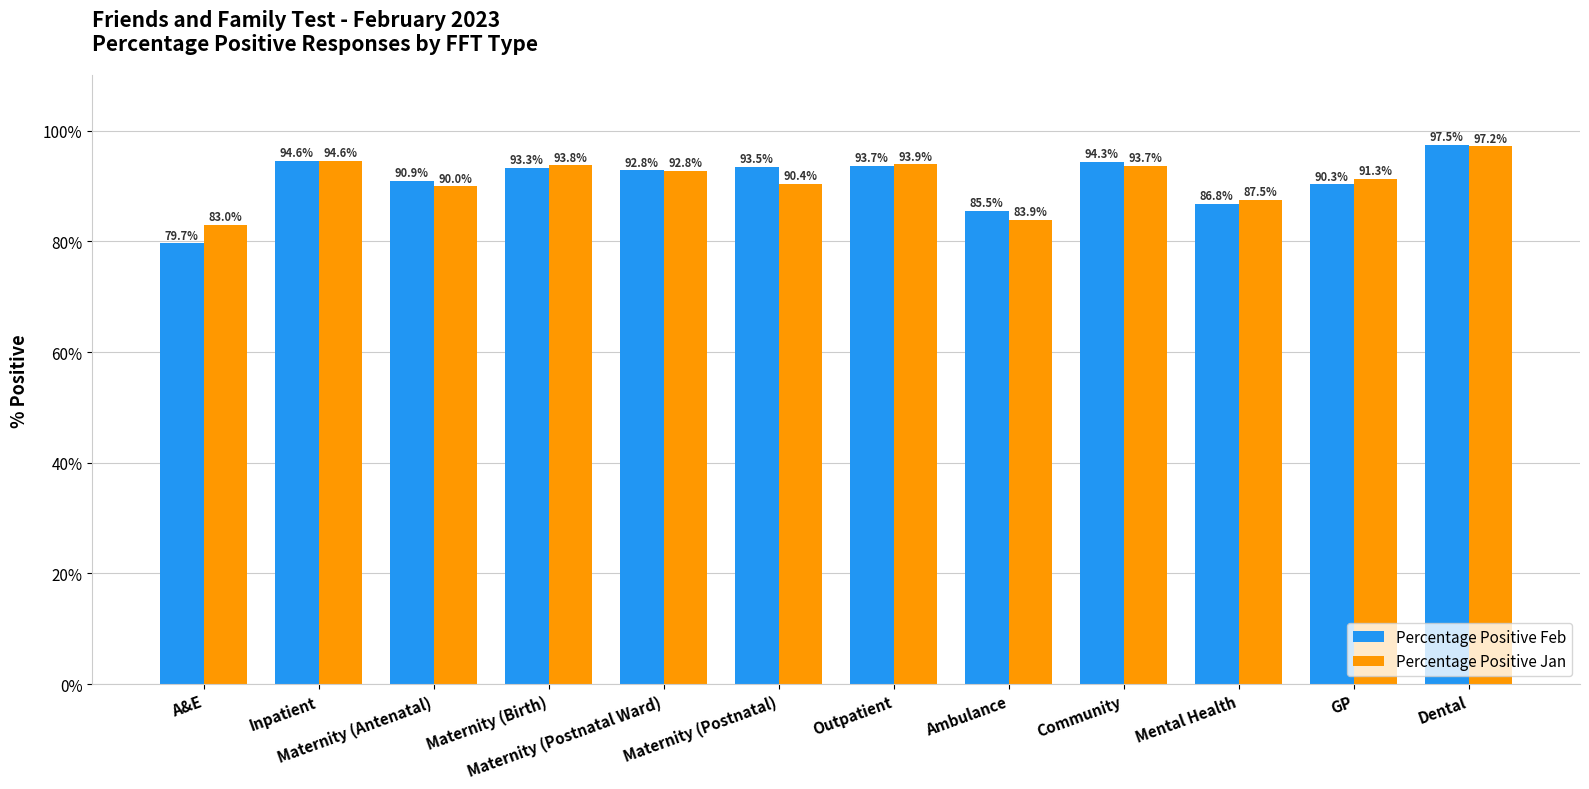

Read the Percentage Positive Feb value at A&E.

79.7